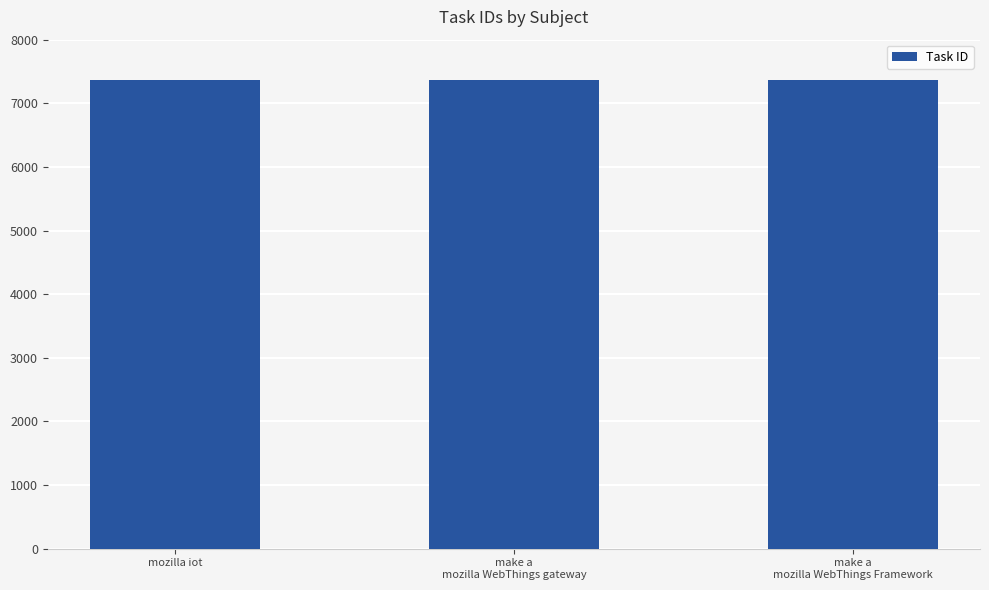

What is the smallest value displayed?

7371